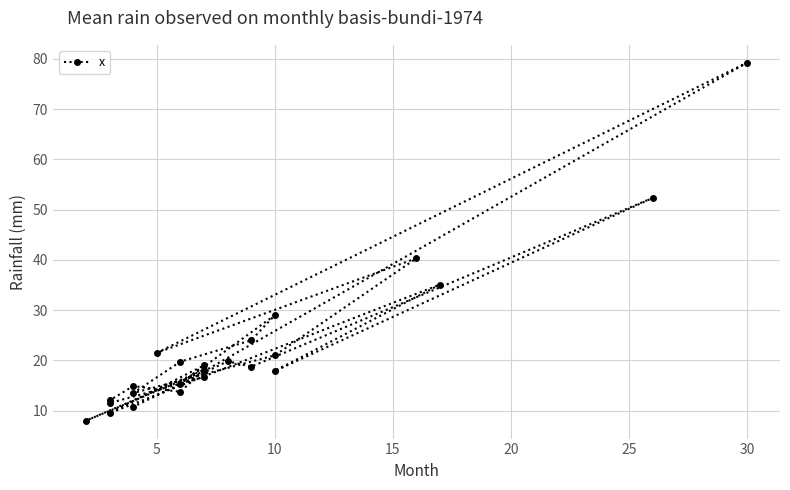

Where does the data first go above 18?

25